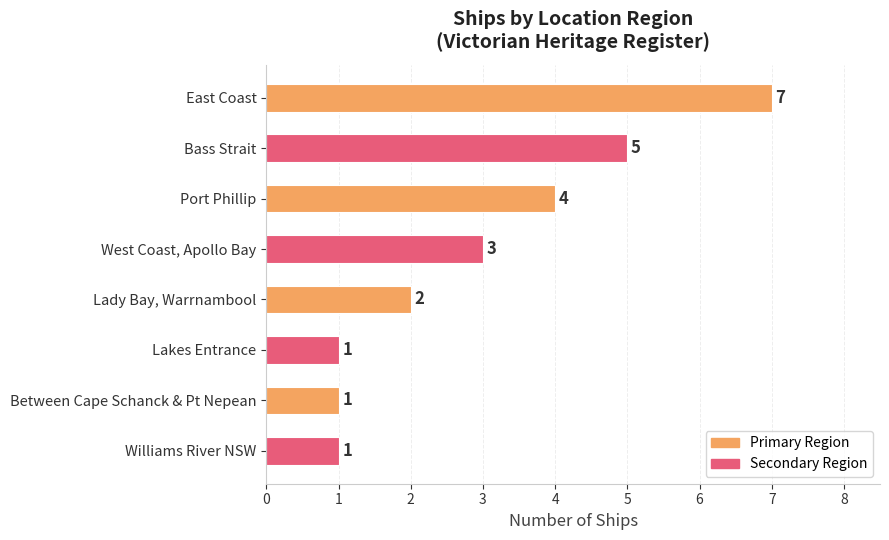

What is the maximum value shown in the chart?

7